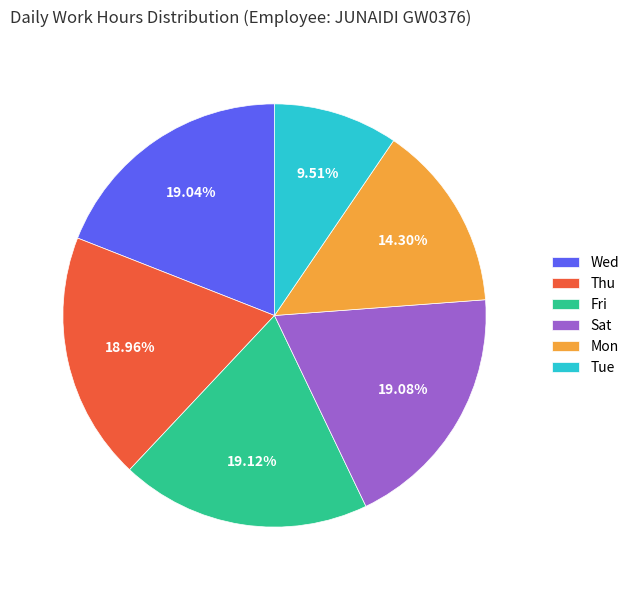

Combined, do Wed and Fri account for over 50%?

No